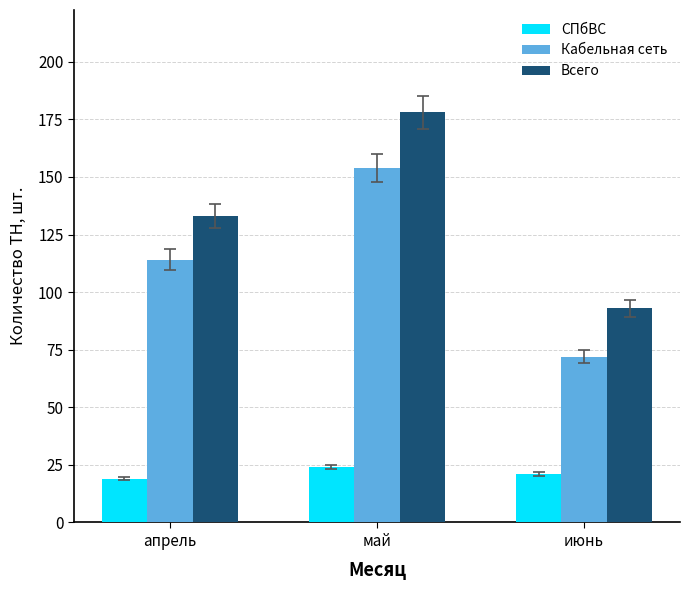

What is the spread (max minus min) of values at апрель?

114